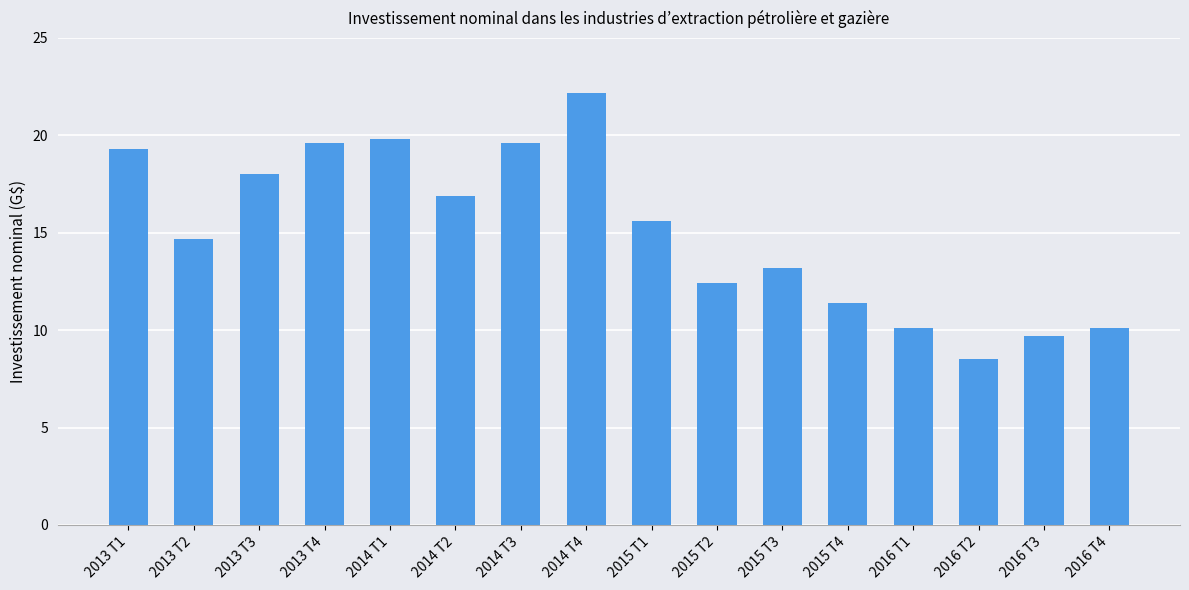

What is the average value?

15.1